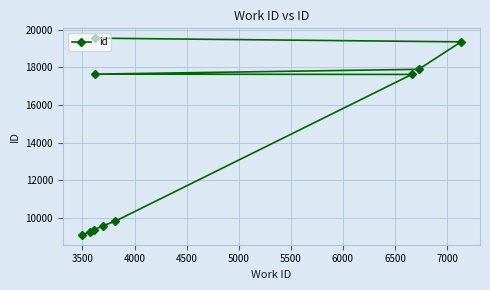

What is the maximum value shown in the chart?

19554